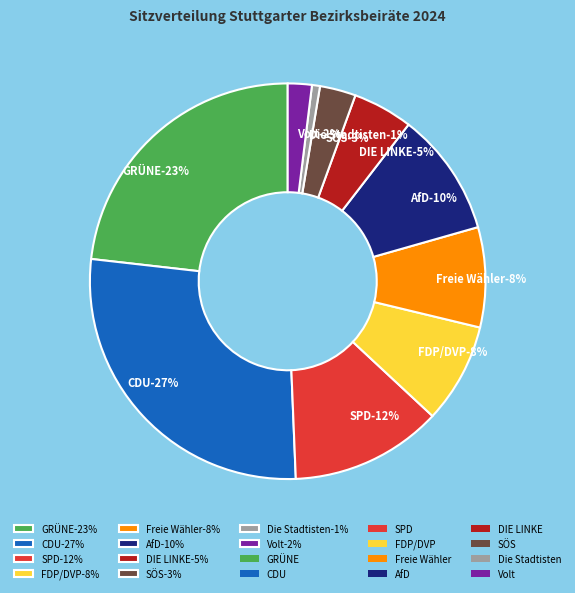

To the nearest percent, what percentage of the pie is SPD?

12%